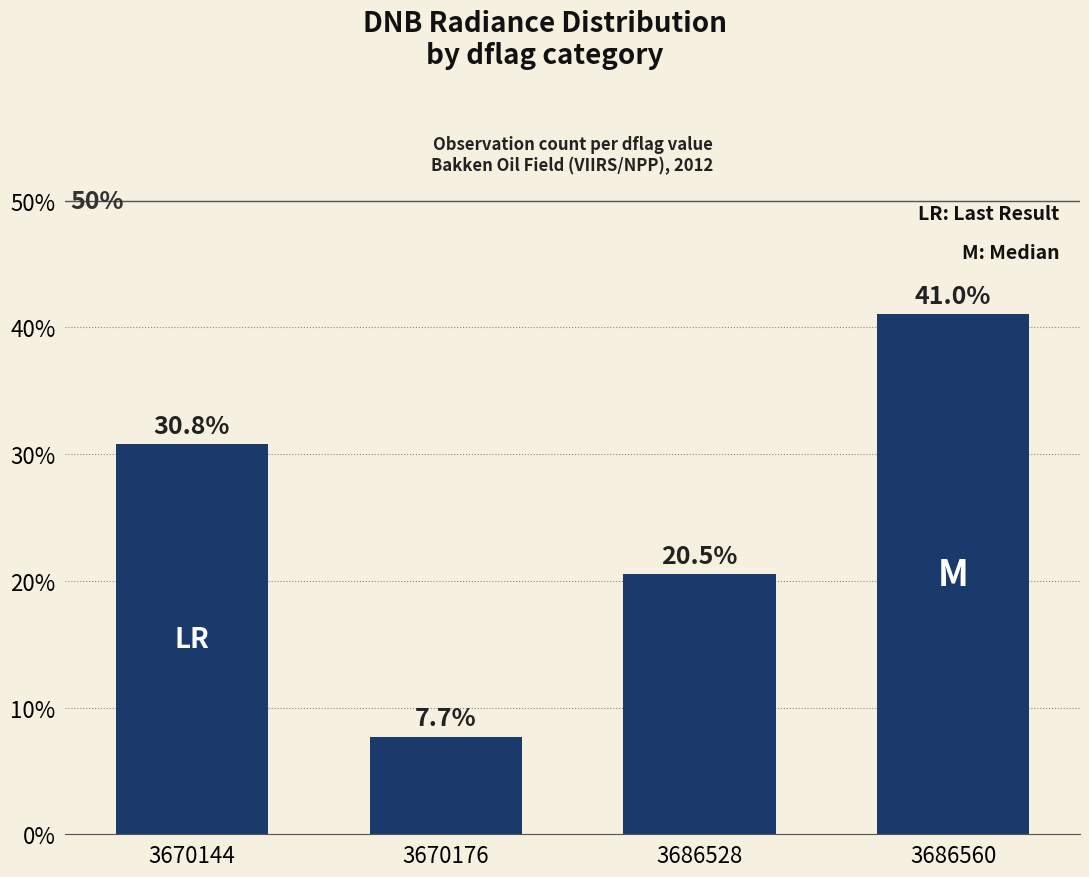

Reading left to right, list all the values displayed in this chart.

3670144=30.8	3670176=7.7	3686528=20.5	3686560=41.0